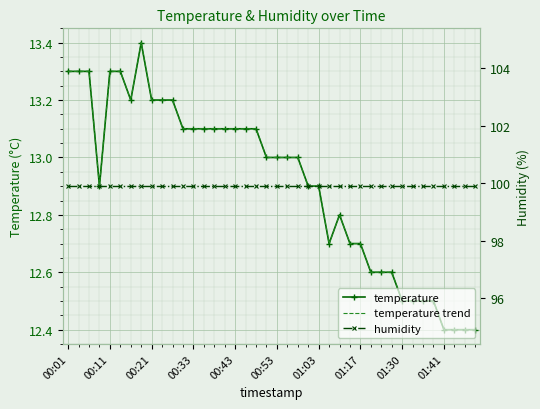

What are all the series names shown in the legend?

temperature, temperature trend, humidity